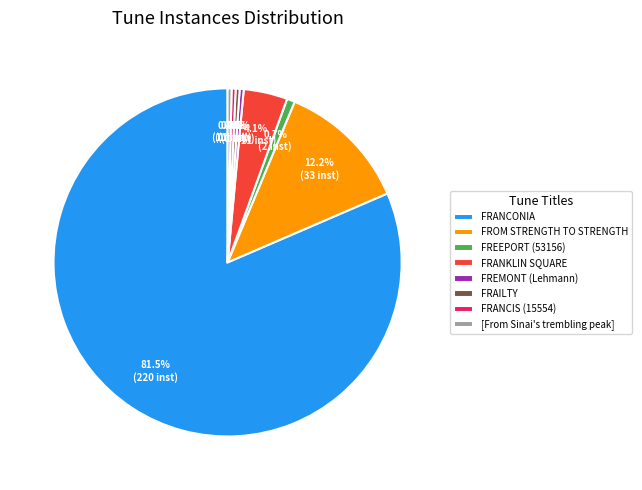

Count the number of slices in the pie.

8